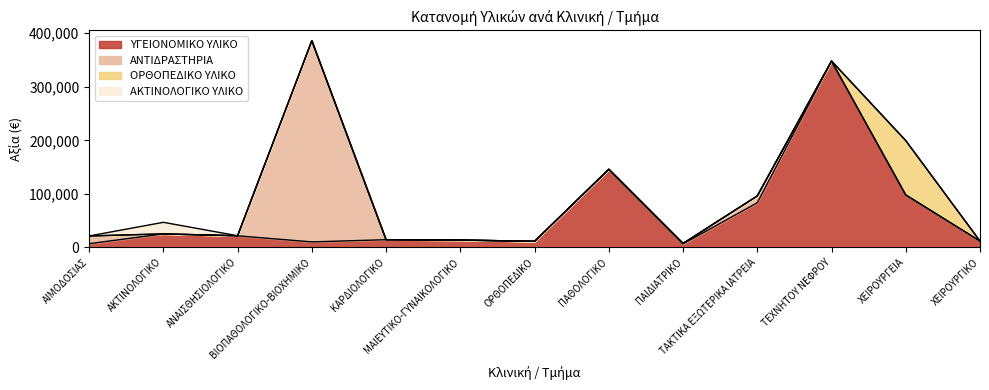

How many positive values does the ΑΚΤΙΝΟΛΟΓΙΚΟ ΥΛΙΚΟ series have?

1